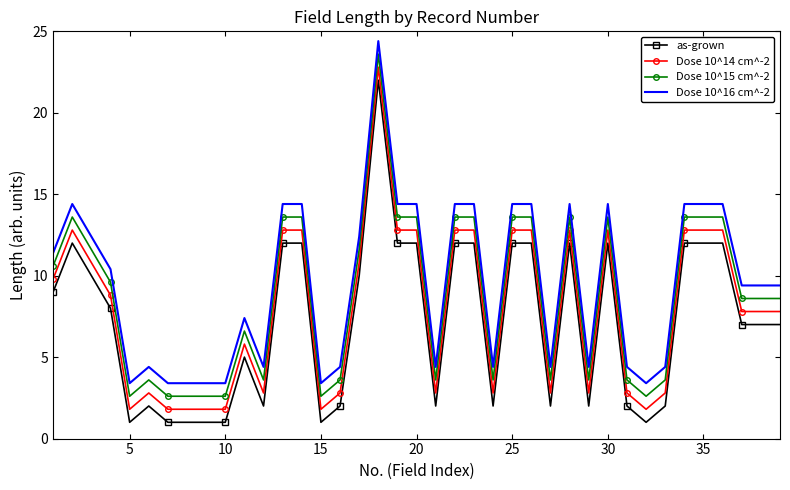

Rank the series by their average value, from lowest to highest.

as-grown, Dose 10^14 cm^-2, Dose 10^15 cm^-2, Dose 10^16 cm^-2